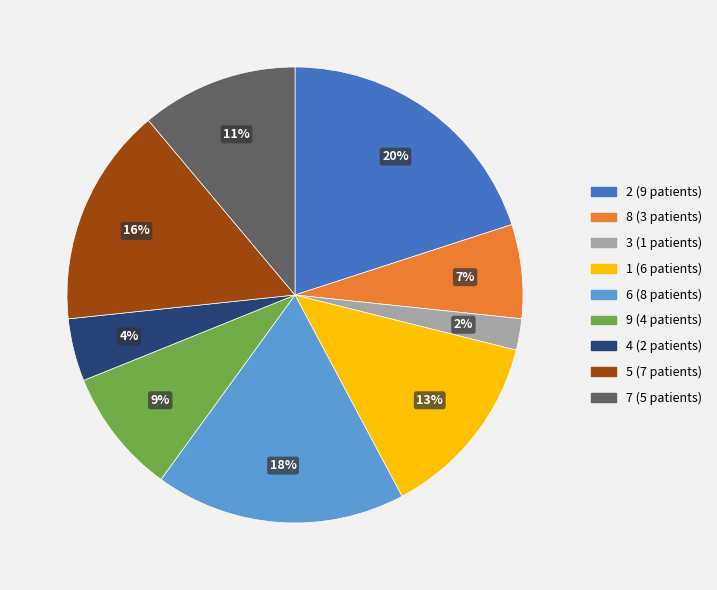

Which category has the biggest portion of the pie?

2